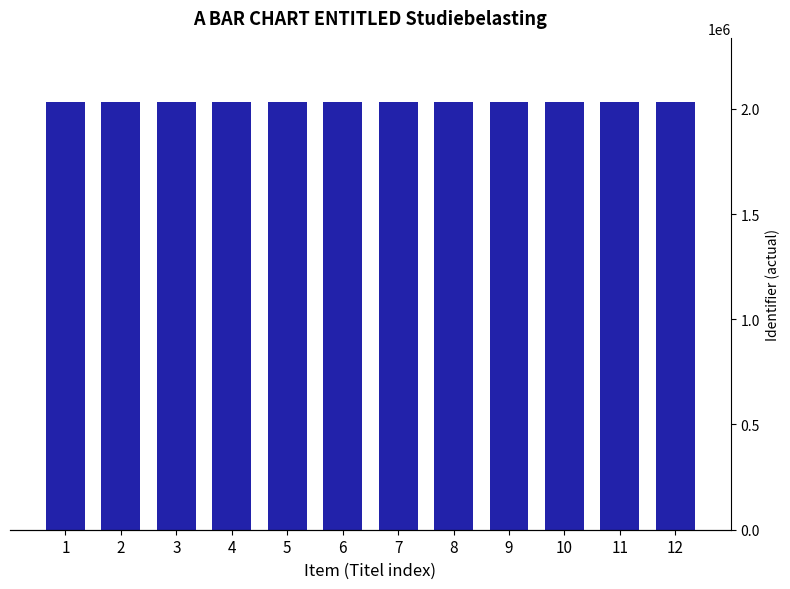

How many bars are there in total?

12